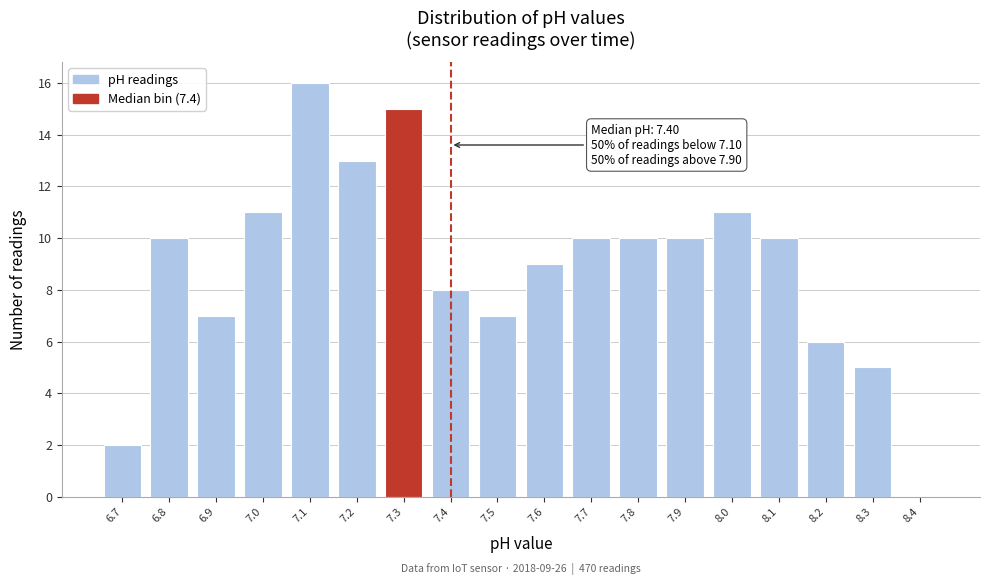

Over which range of the x-axis is the bar tallest?

7.05 to 7.15